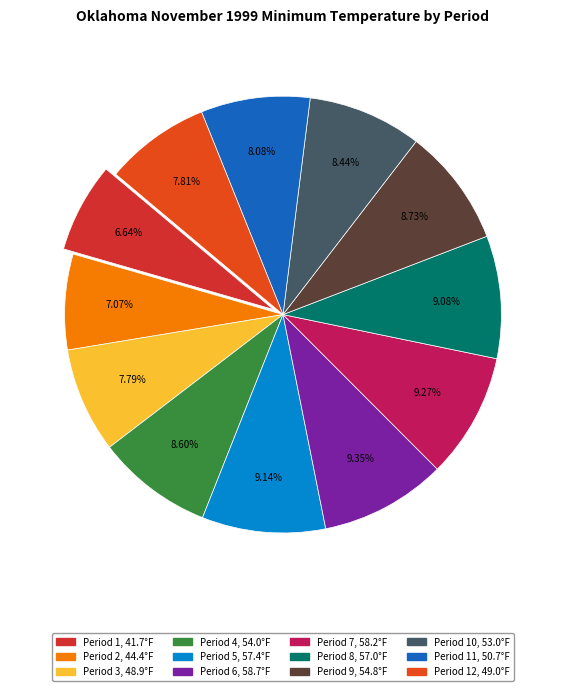

Rank the categories by value from highest to lowest.

Period 6, Period 7, Period 5, Period 8, Period 9, Period 4, Period 10, Period 11, Period 12, Period 3, Period 2, Period 1